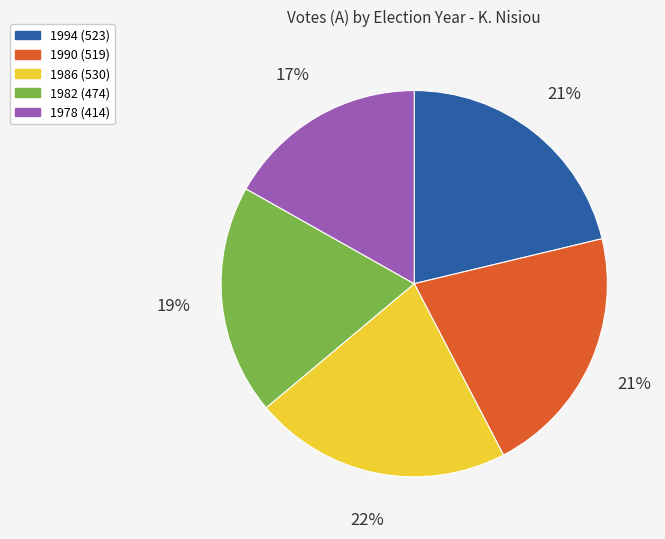

Is there any slice that represents more than half of the pie?

No